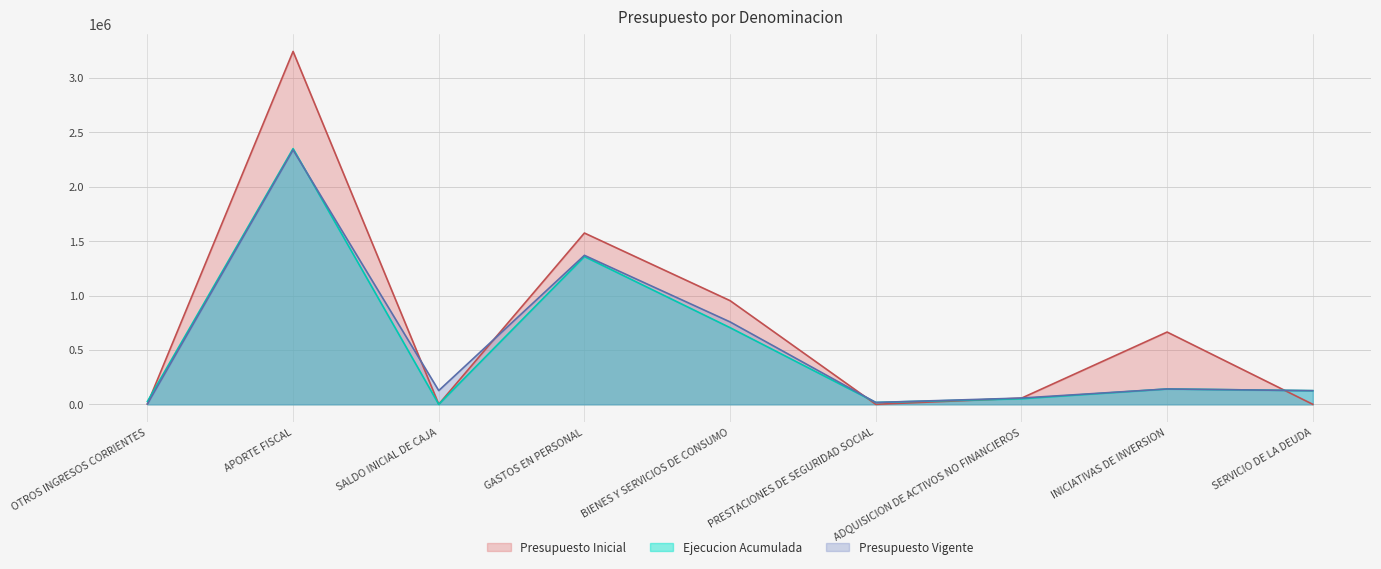

Reading left to right, list all the values displayed in this chart.

Presupuesto Inicial: 3341	3244883	1000	1575064	953142	0	56497	664521	0
Presupuesto Vigente: 3341	2339116	126384	1369975	757632	17094	57597	141159	125384
Ejecucion Acumulada: 25726	2351156	0	1358676	704780	17094	51519	141159	125384